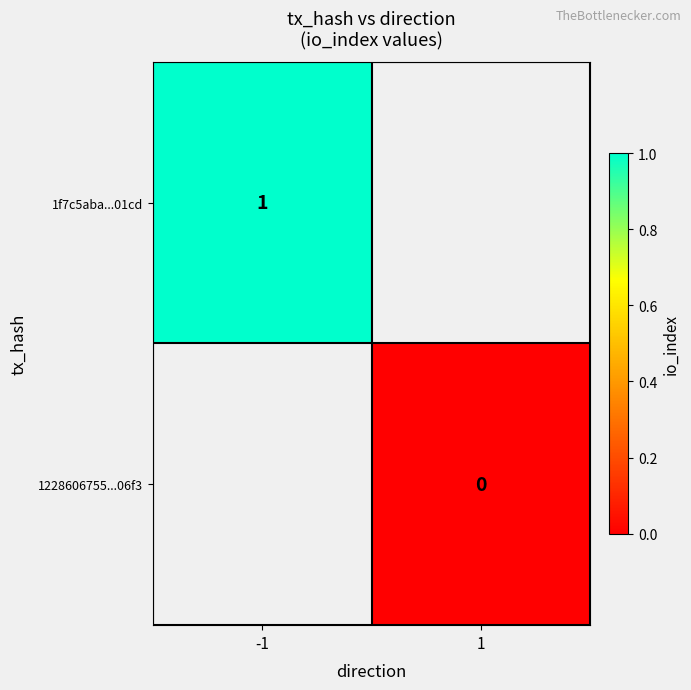

How many distinct data groups are displayed?

2